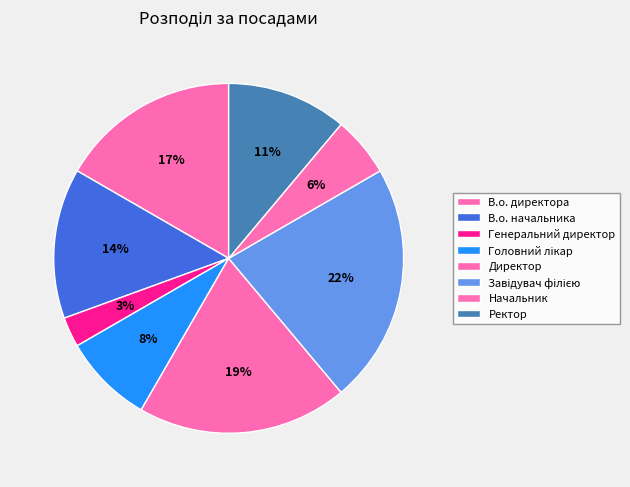

How many segments does this pie chart have?

8